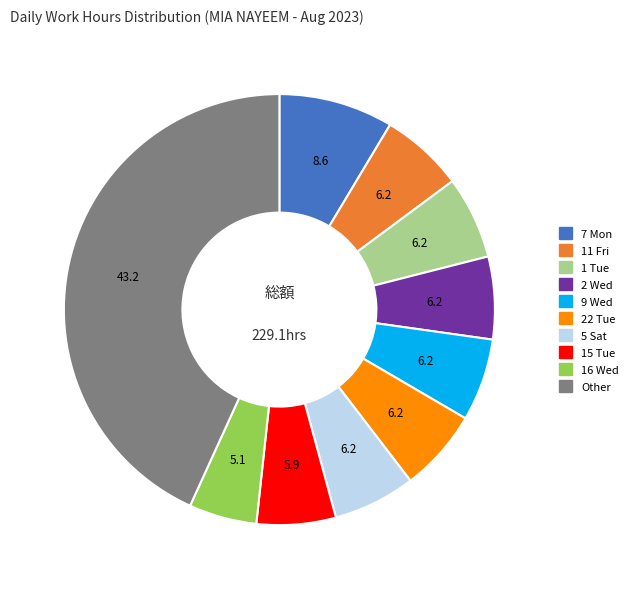

Does any single category account for the majority?

No